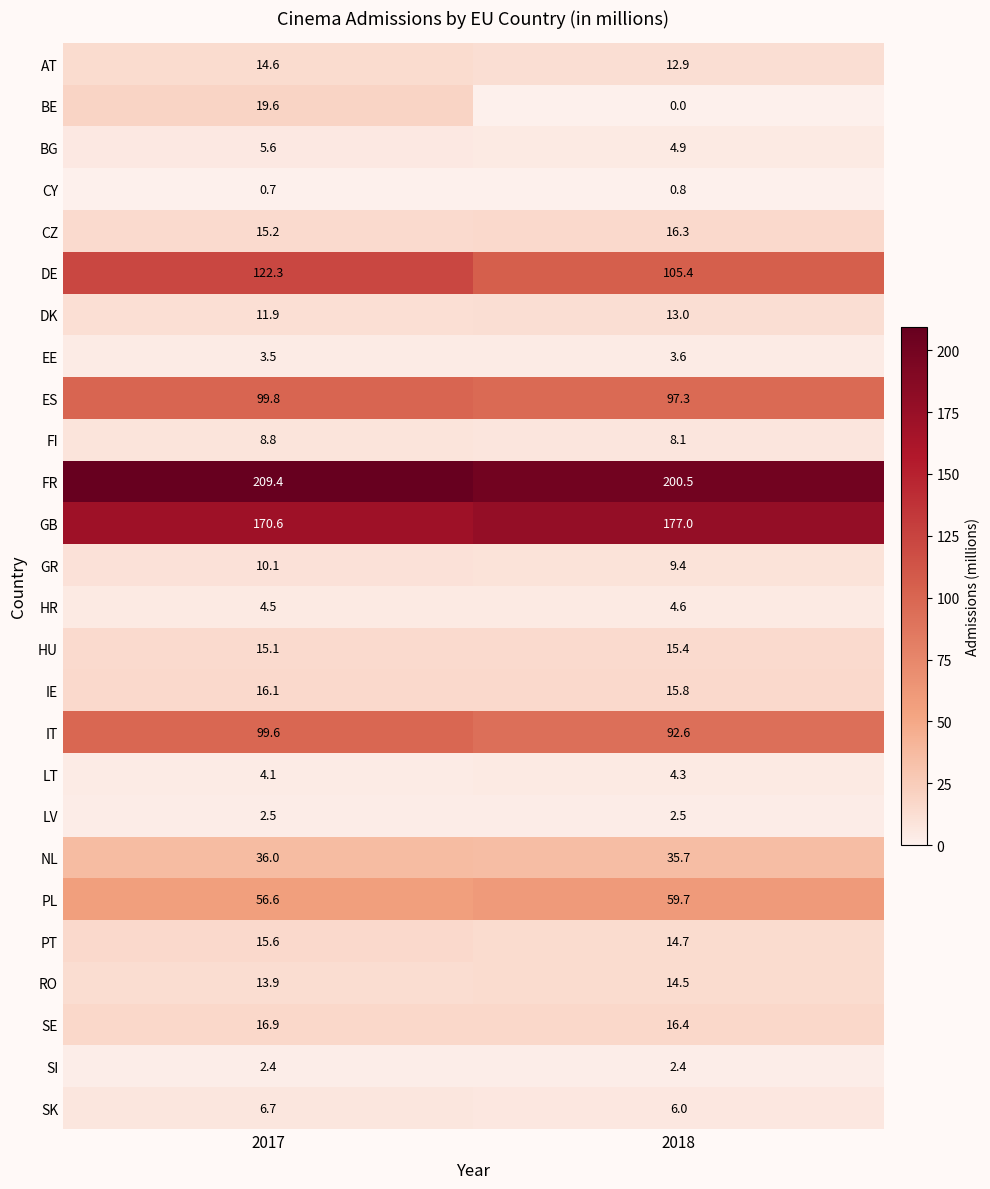

What is the difference between the maximum and minimum values in the NL series?

0.3